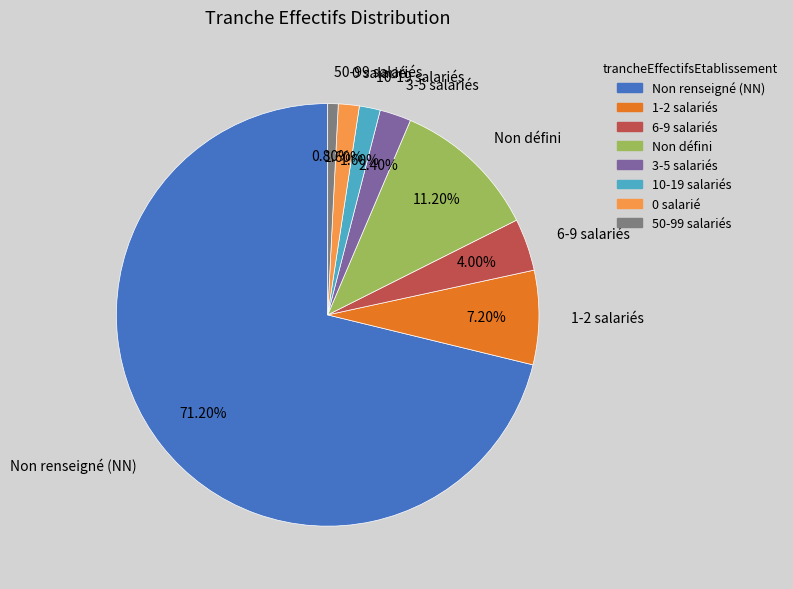

Do Non renseigné (NN) and Non défini together represent more than half of the pie?

Yes